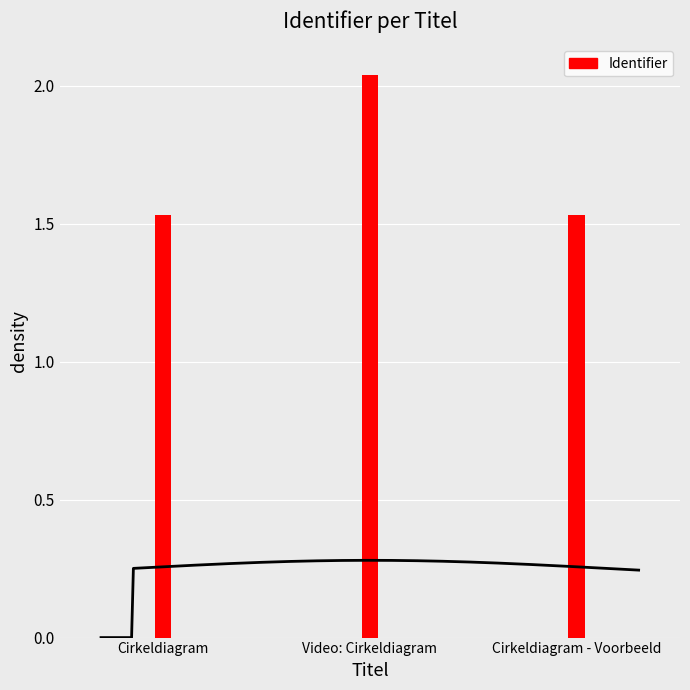

The chart shows a value of 2.0 at Video: Cirkeldiagram. True or false?

True